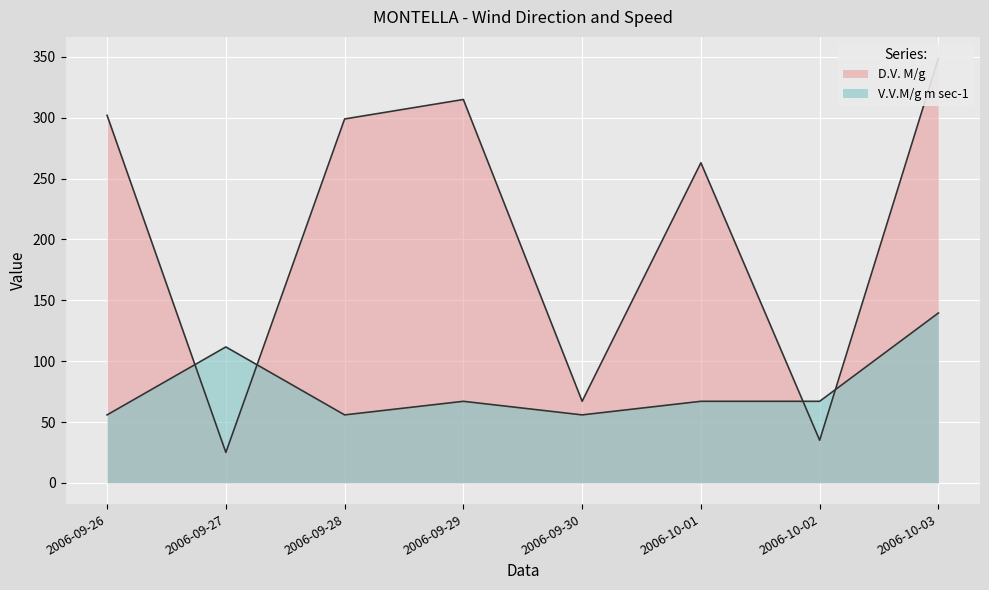

How many interior local valleys does the D.V. M/g series have?

3